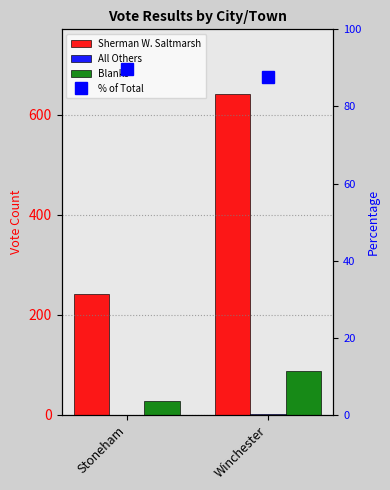

Which series has the largest total across all categories?

Sherman W. Saltmarsh